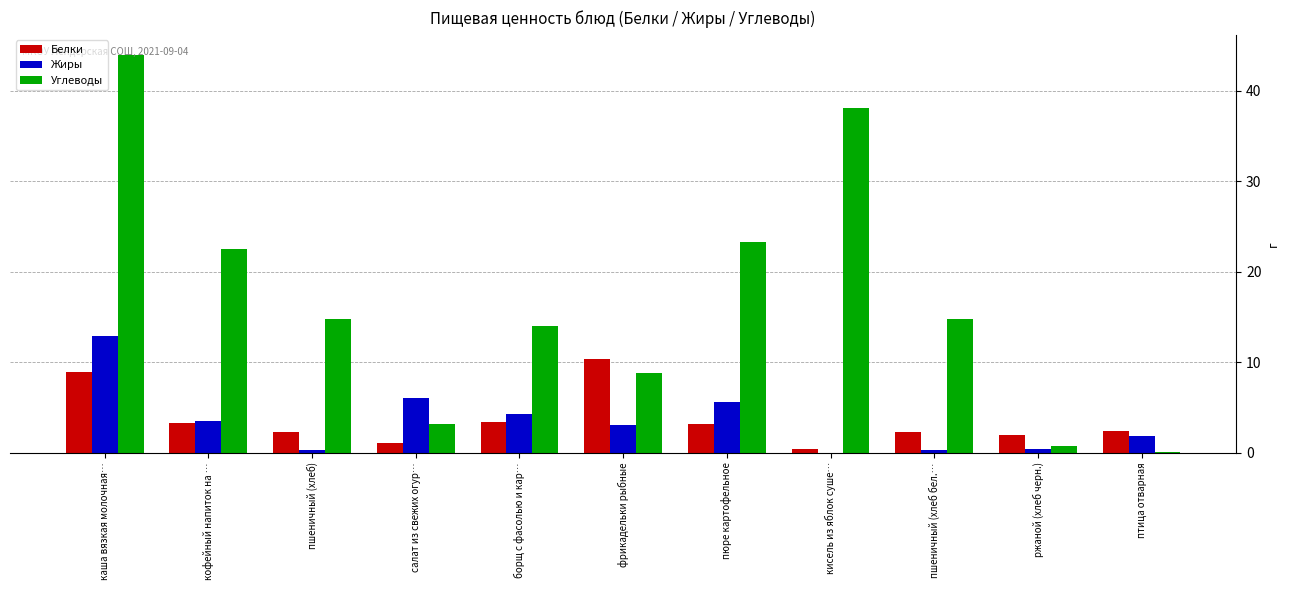

Which series has the widest spread of values?

Углеводы